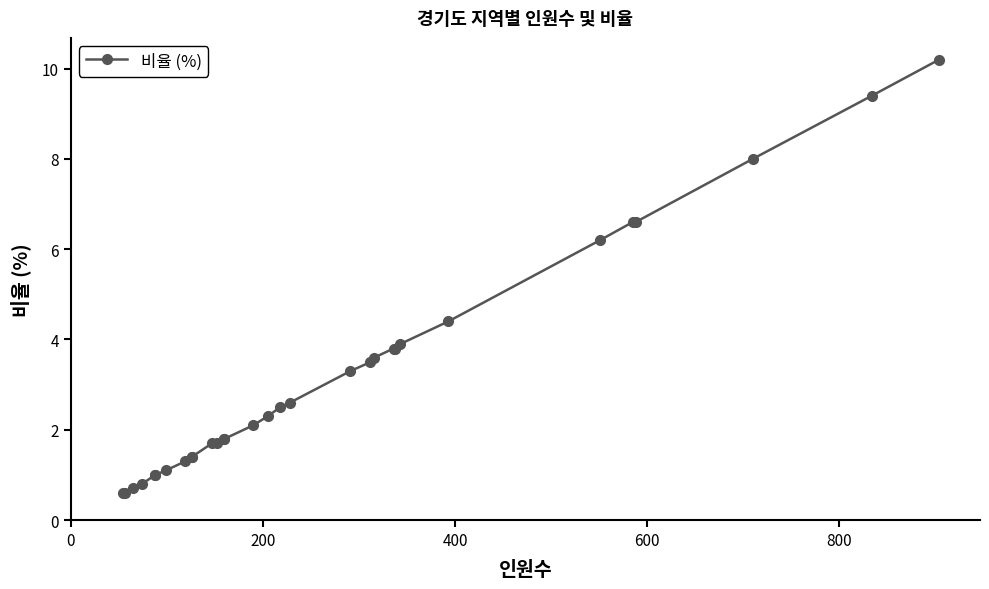

True or false: the data has more than 2 interior local peaks.

False